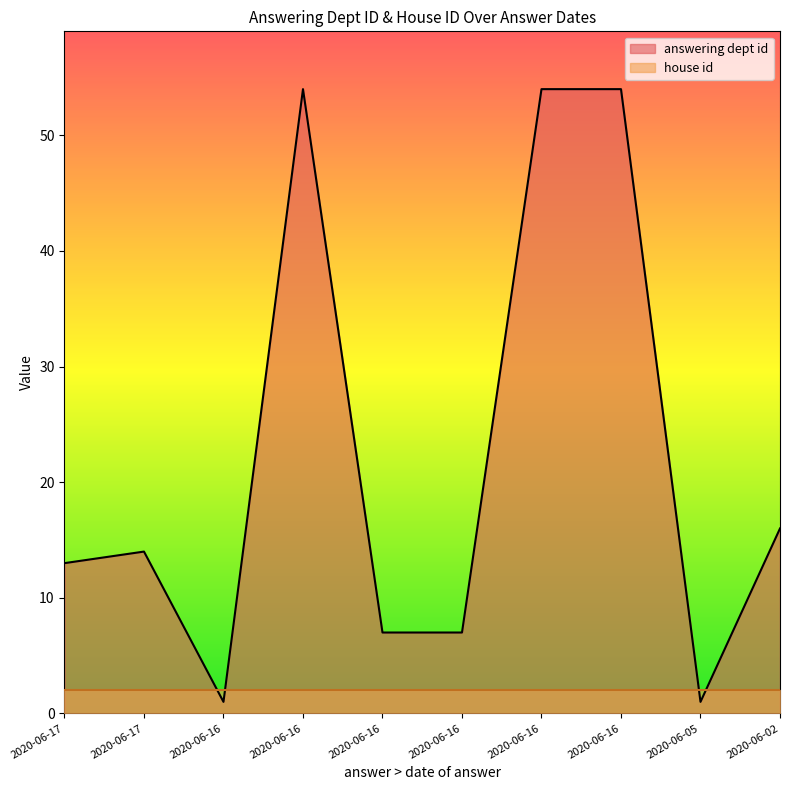

Reading left to right, extract all data points from this chart.

2020-06-17=13	2020-06-17=14	2020-06-16=1	2020-06-16=54	2020-06-16=7	2020-06-16=7	2020-06-16=54	2020-06-16=54	2020-06-05=1	2020-06-02=16